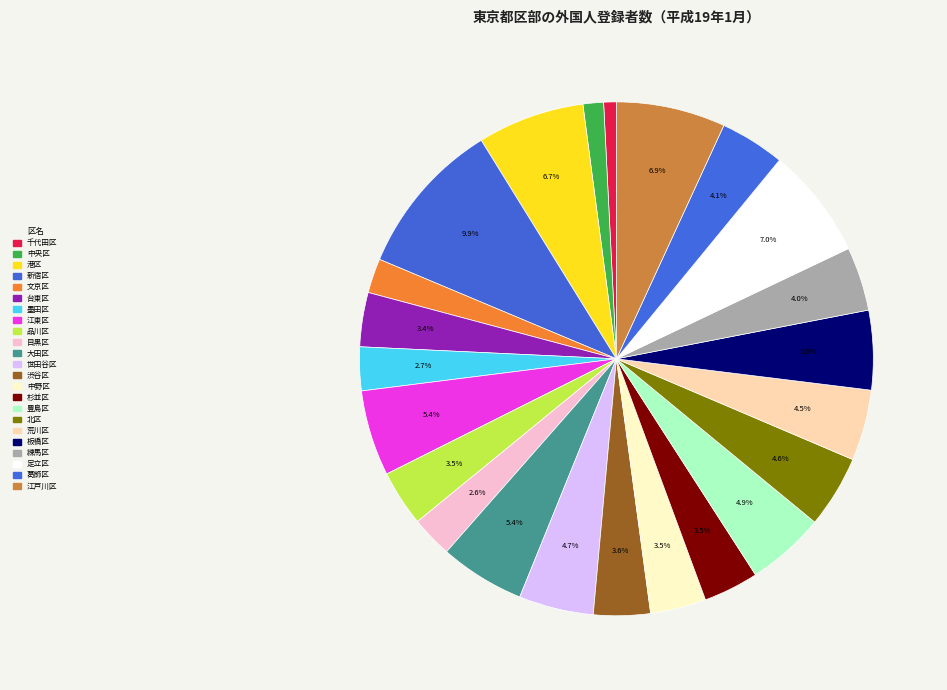

What percentage is the 文京区 slice, to the nearest percent?

2%